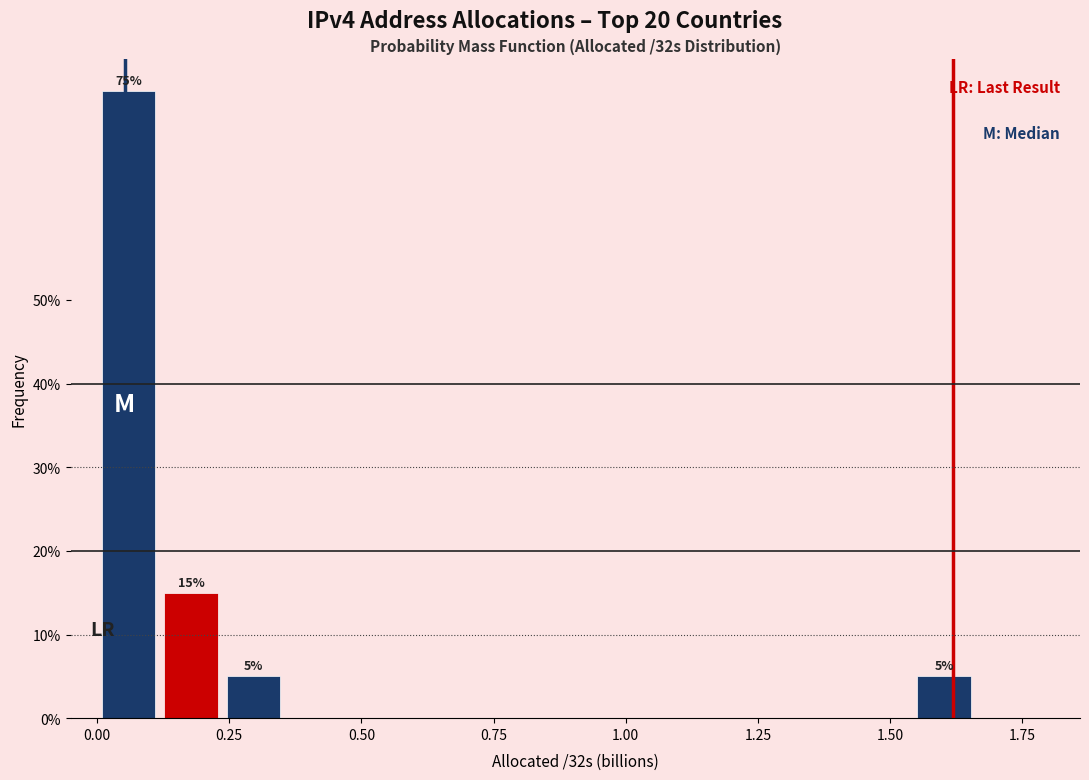

Around what value on the x-axis is the tallest bar? Give the approximate position of its centre, as read against the axis.

0.05